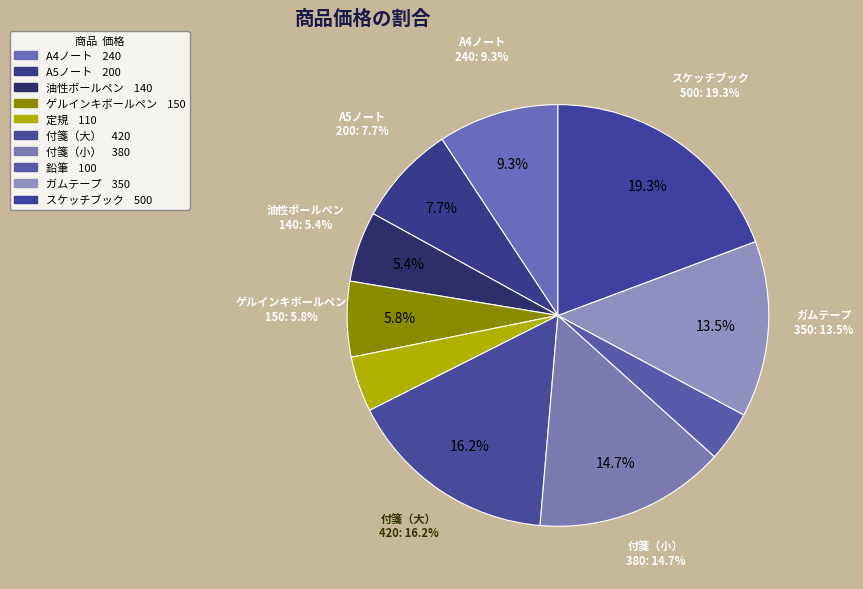

What percentage is the A5ノート slice, to the nearest percent?

8%